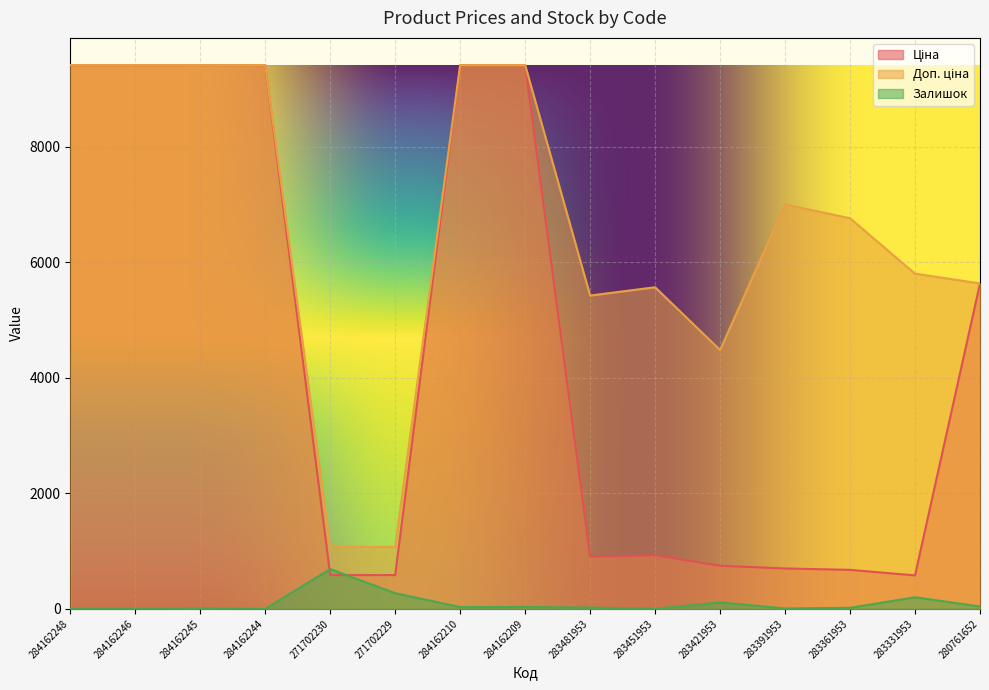

Count the number of categories in the chart.

15